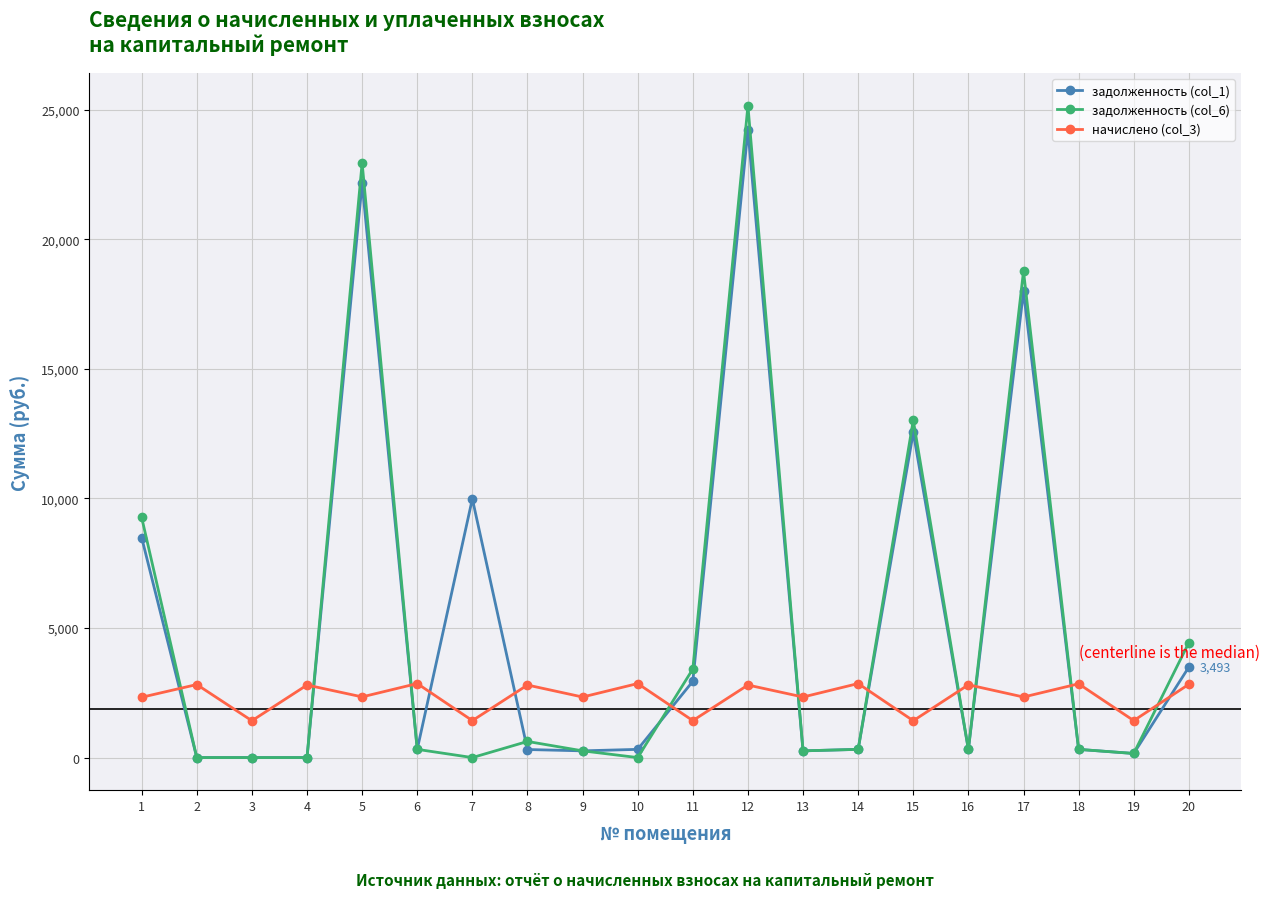

True or false: задолженность (col_1) has more than 2 interior local peaks.

True